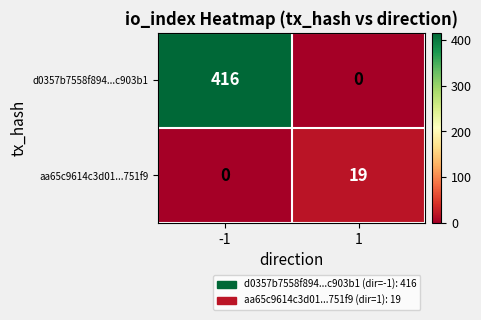

The aa65c9614c3d01...751f9 series shows 12 at 1. True or false?

False